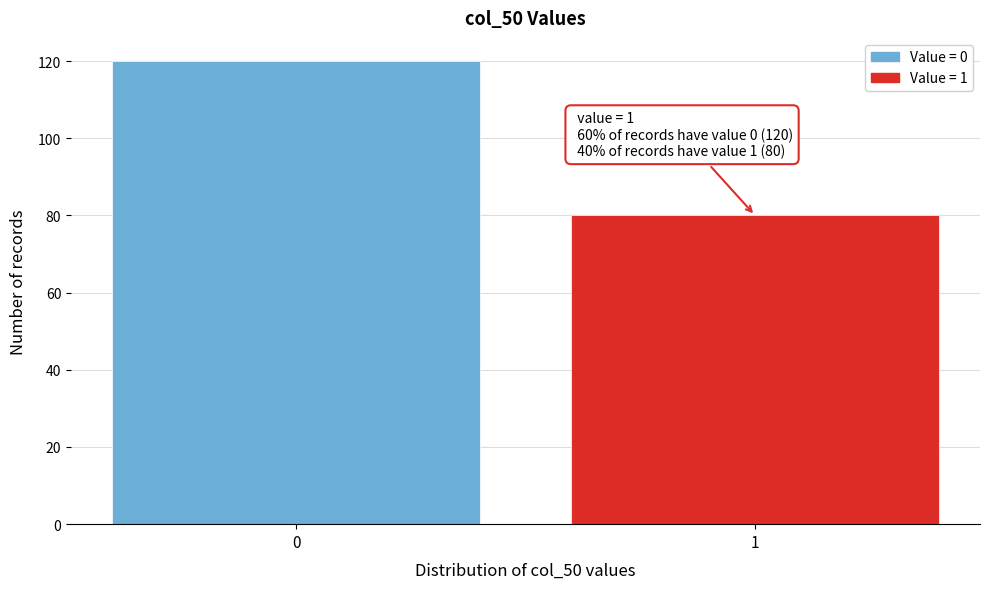

Reading left to right, list all the values displayed in this chart.

120	80